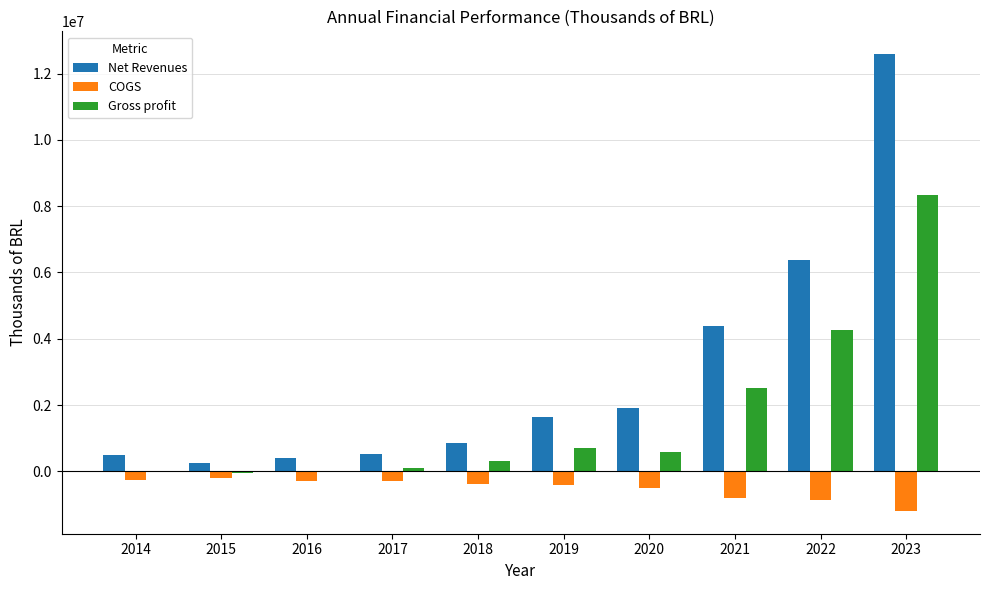

How many distinct data groups are displayed?

3